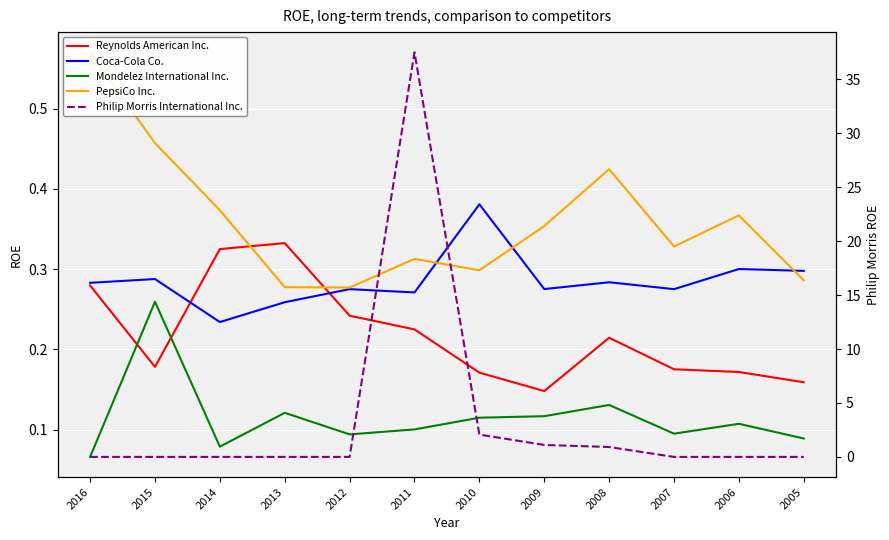

What is the difference between the highest and lowest values at 2005?

0.3